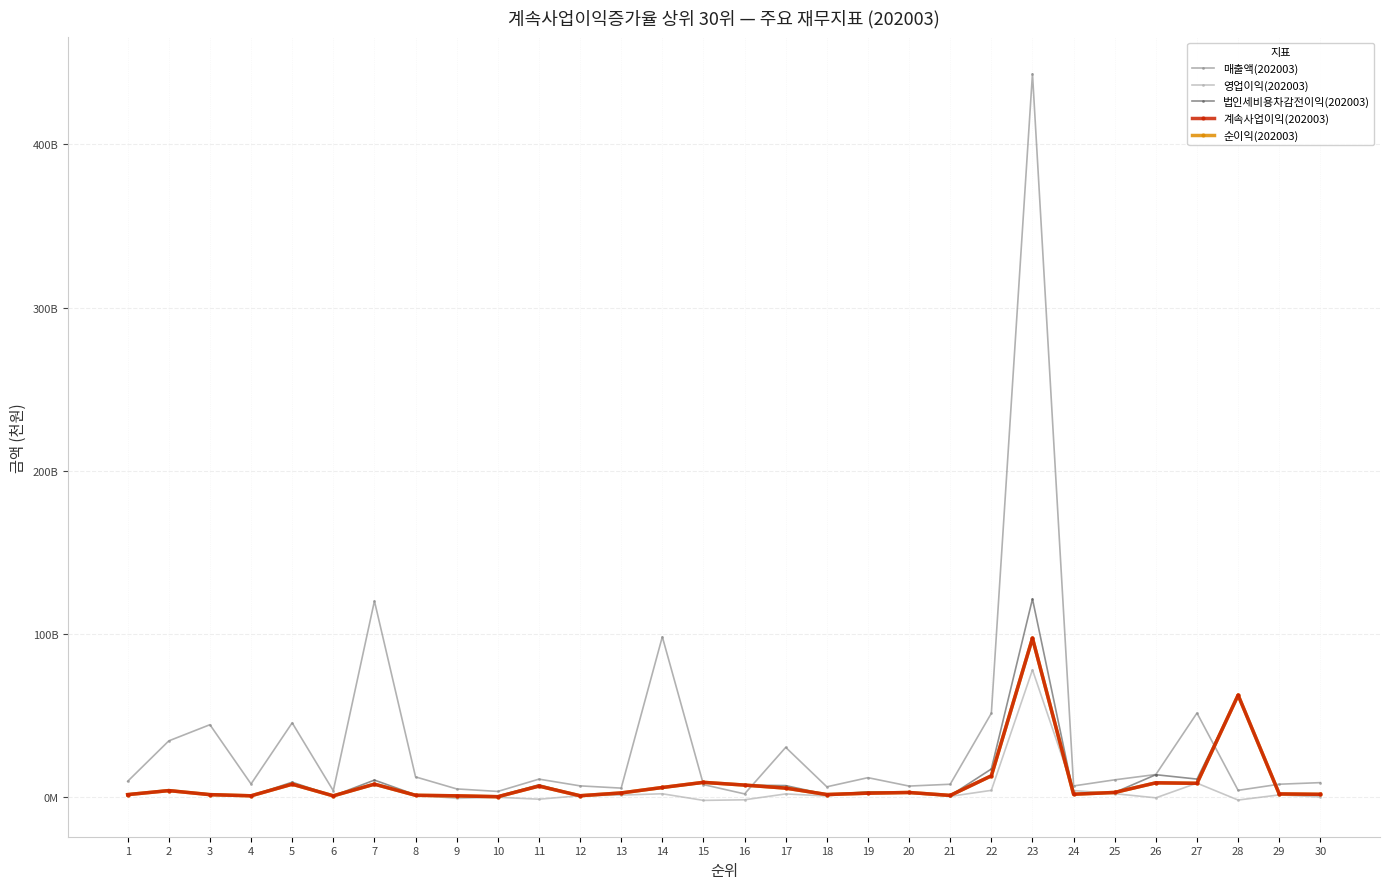

What value does the 법인세비용차감전이익(202003) series have at 6, to the nearest 50?

762650